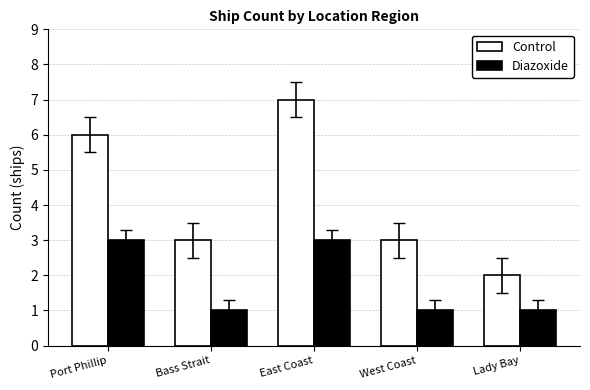

How many distinct data groups are displayed?

2